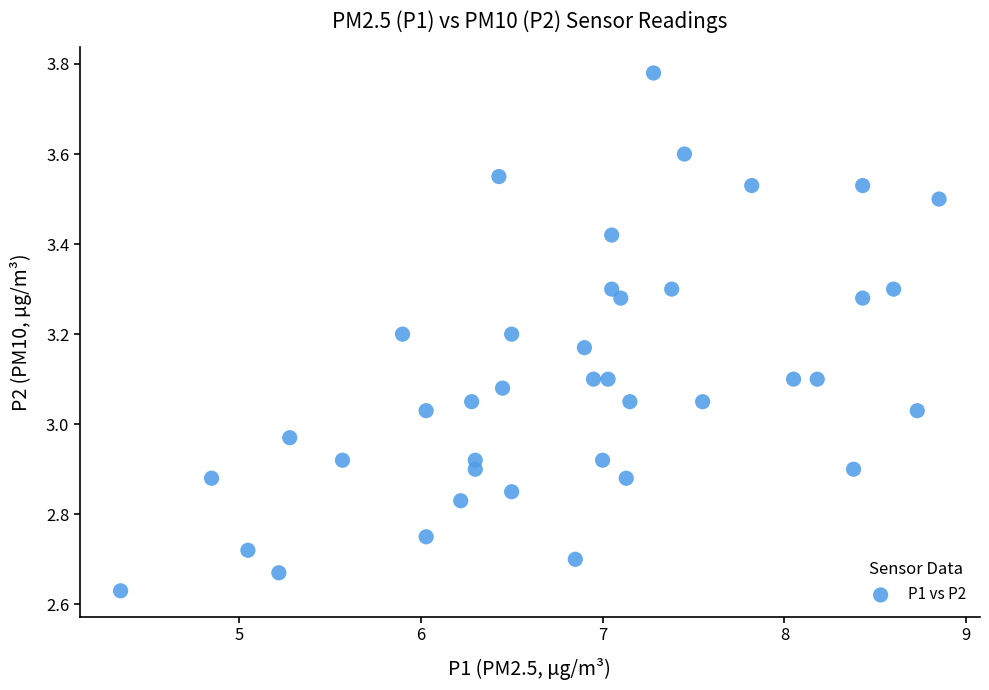

What is the range of X values (max minus min)?

4.5